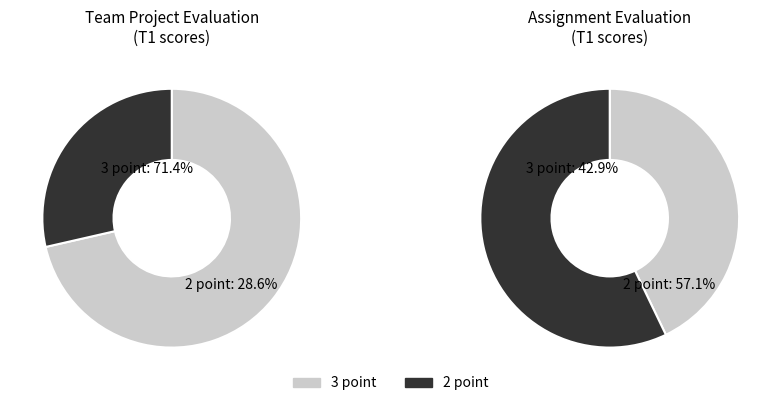

To the nearest percent, what is the average slice percentage?

50%